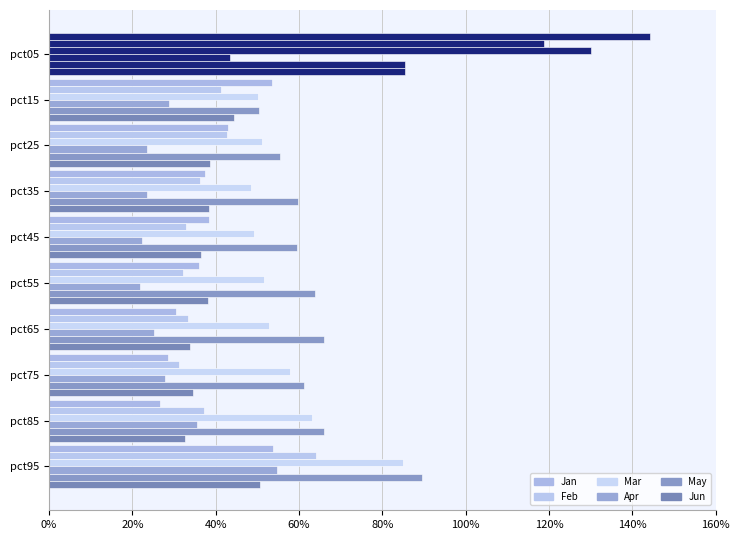

What is the greatest value displayed?

1.4